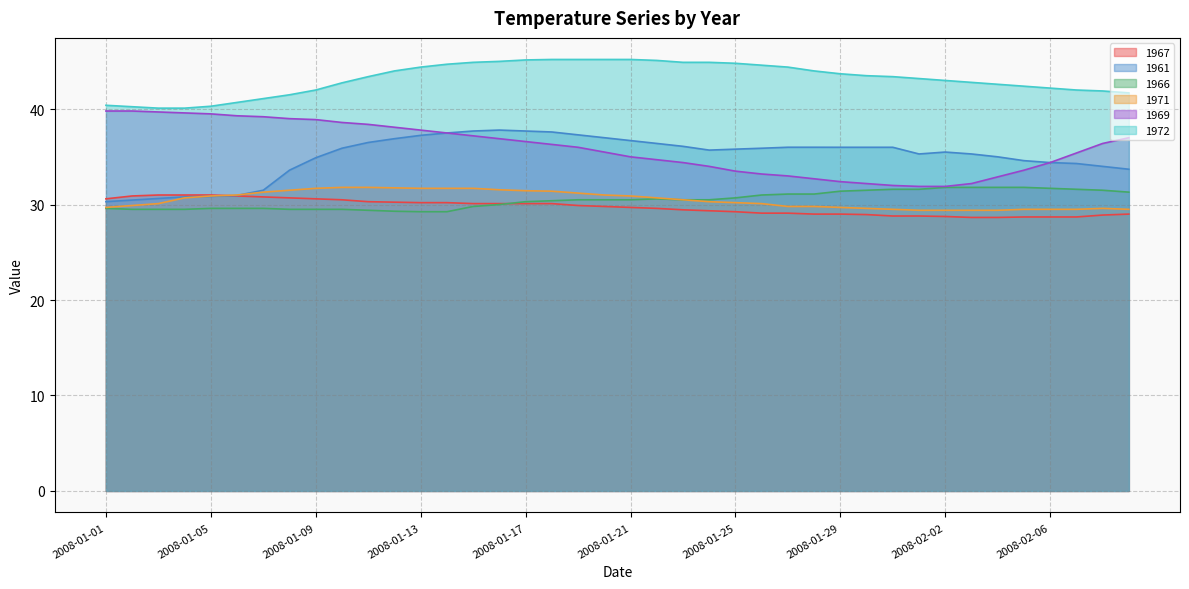

Rank the series at 2008-02-06 from lowest to highest value.

1967, 1971, 1966, 1961, 1969, 1972